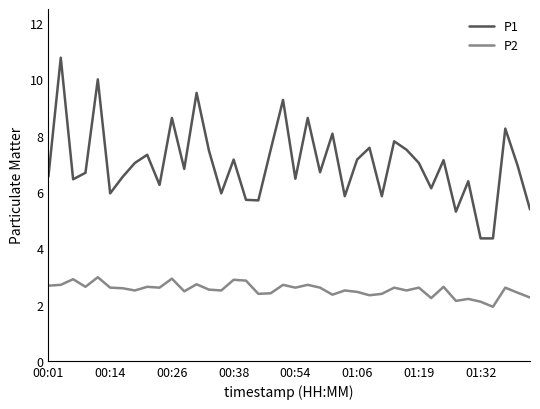

Rank the series by their average value, from highest to lowest.

P1, P2